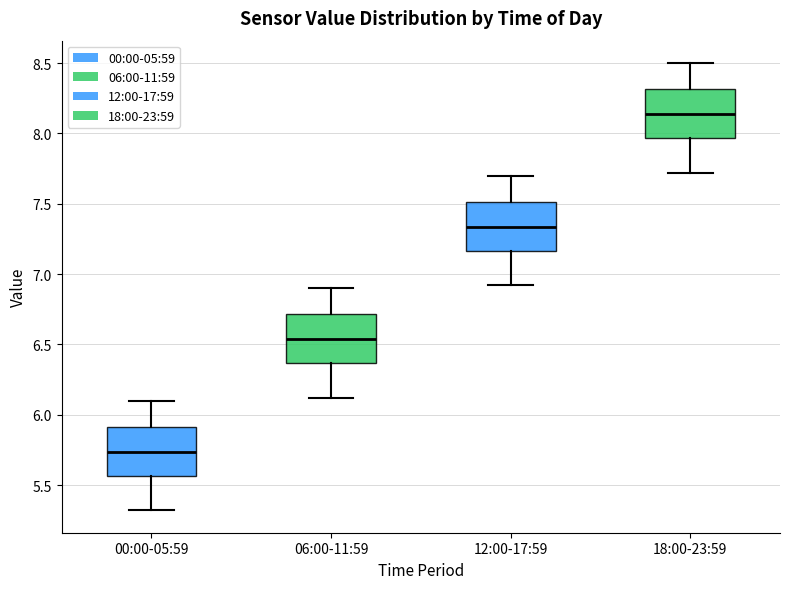

Reading left to right, read every box against the y-axis: the position of its median line, the range the box covers, and the ends of its whiskers. The values are not printed on the chart, so give them approximately, as read against the axis.

00:00-05:59: median 5.75, box 5.55 to 5.90, whiskers 5.30 to 6.10
06:00-11:59: median 6.55, box 6.35 to 6.70, whiskers 6.10 to 6.90
12:00-17:59: median 7.35, box 7.15 to 7.50, whiskers 6.90 to 7.70
18:00-23:59: median 8.15, box 7.95 to 8.30, whiskers 7.70 to 8.50